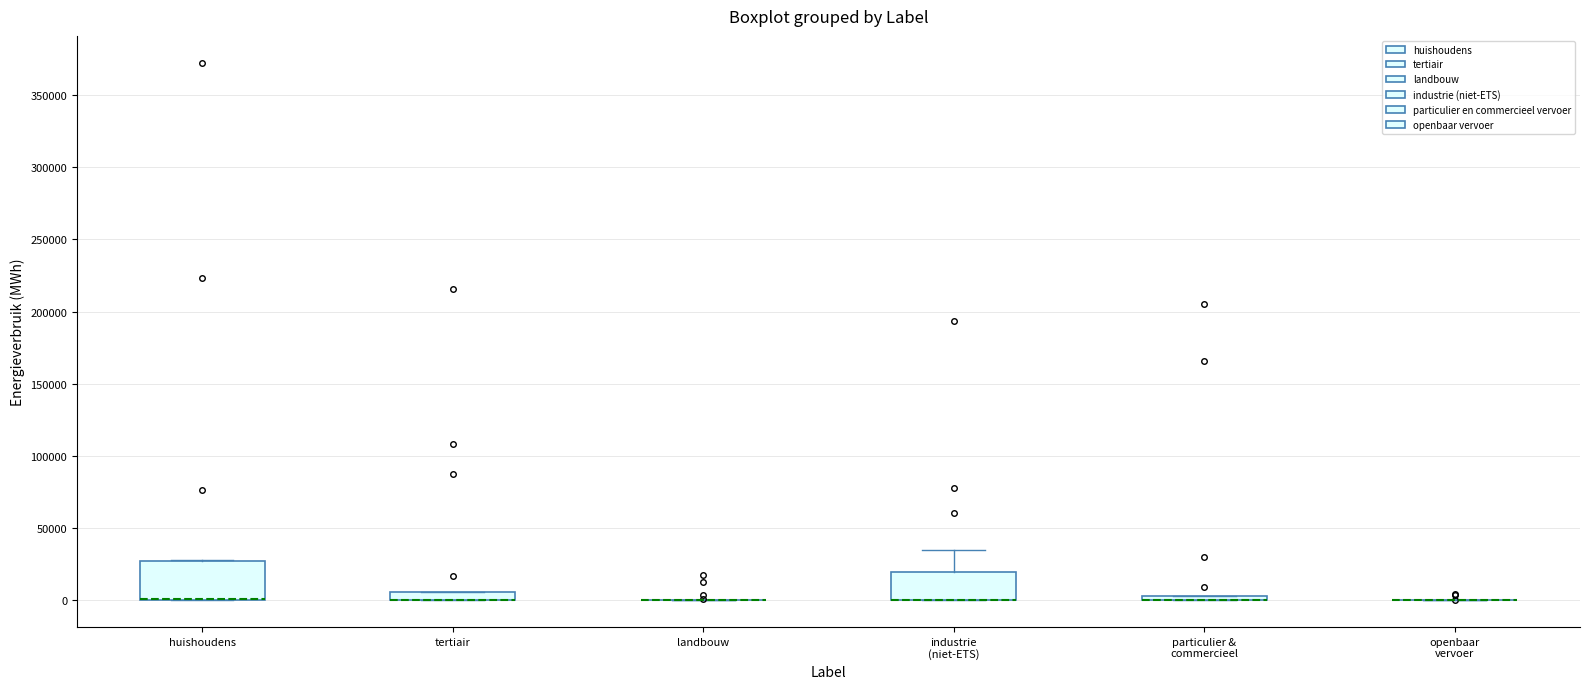

Comparing the boxes themselves (not the whiskers), which one is the tallest?

huishoudens